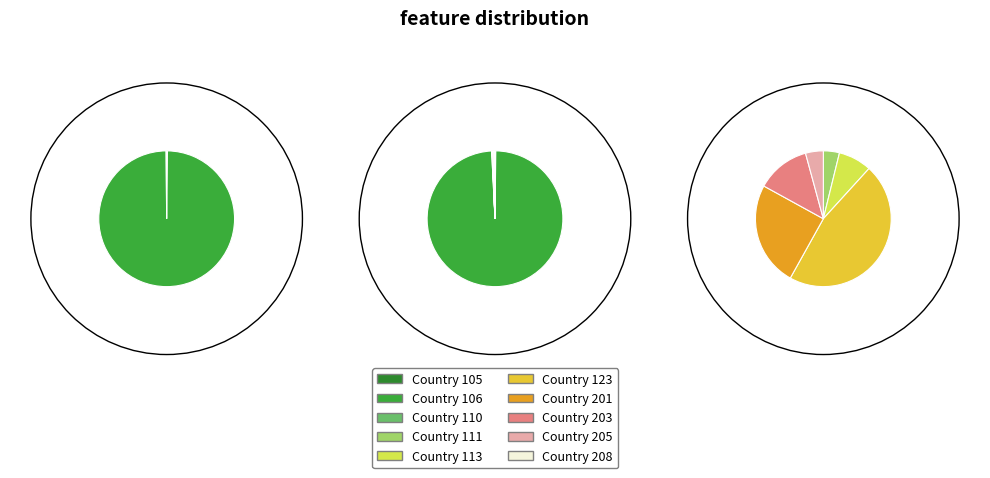

How many segments does this pie chart have?

10